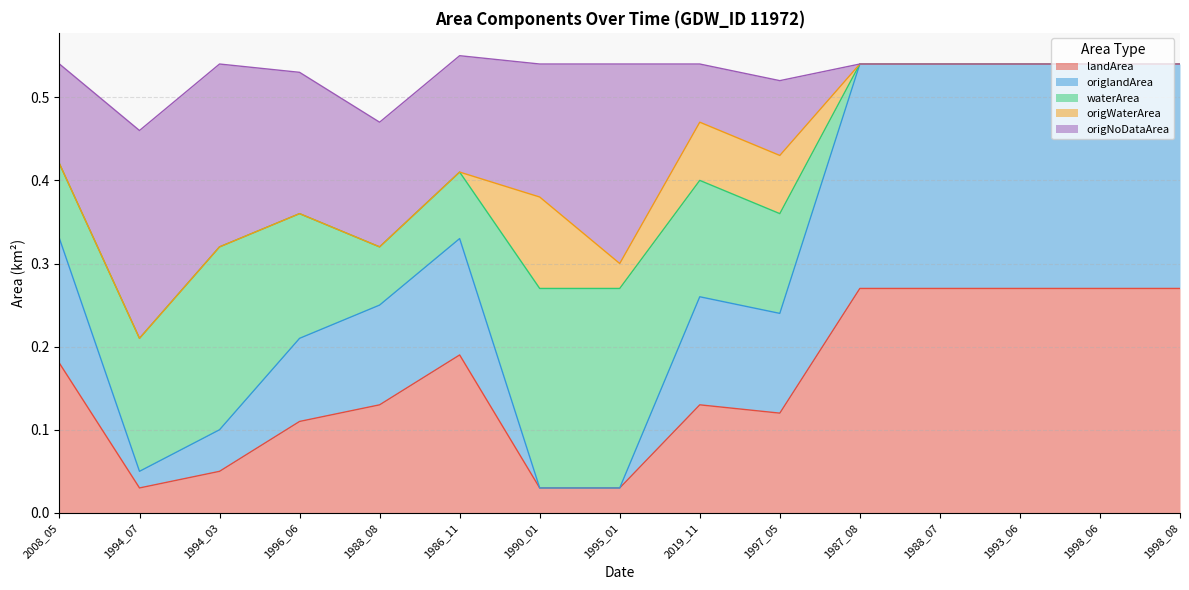

At which category does origWaterArea reach its first local valley?

1995_01